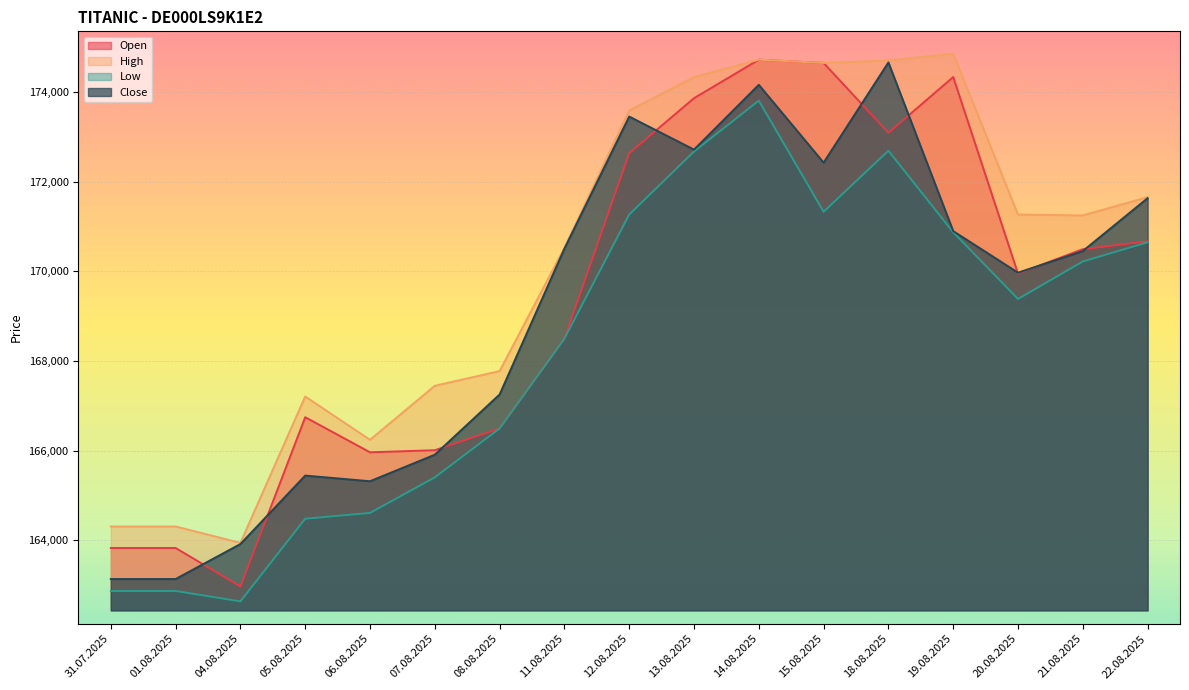

What is the value of the Close point at the 16th from the left?

170454